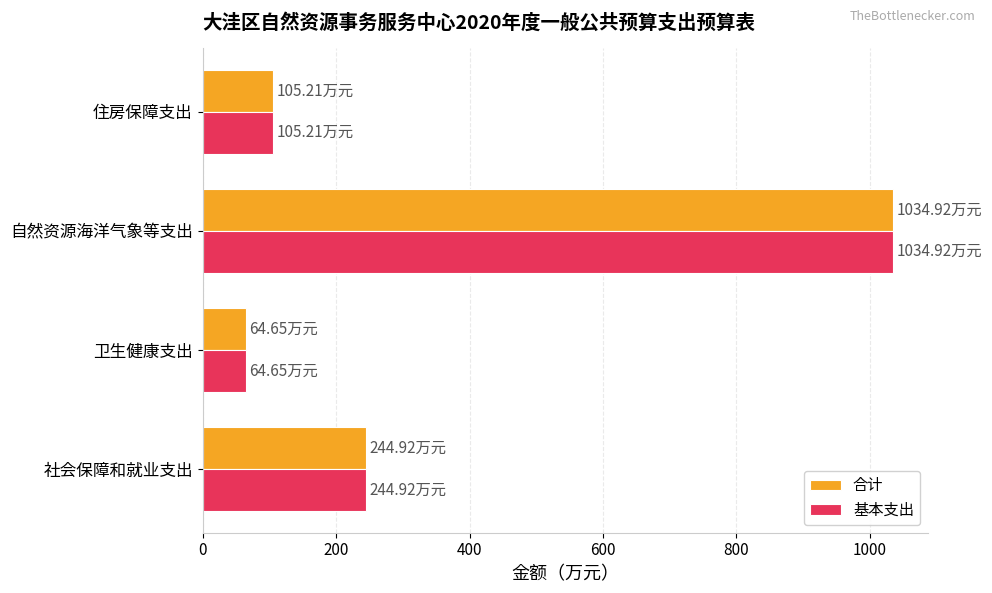

At which label does 合计 reach its peak?

自然资源海洋气象等支出